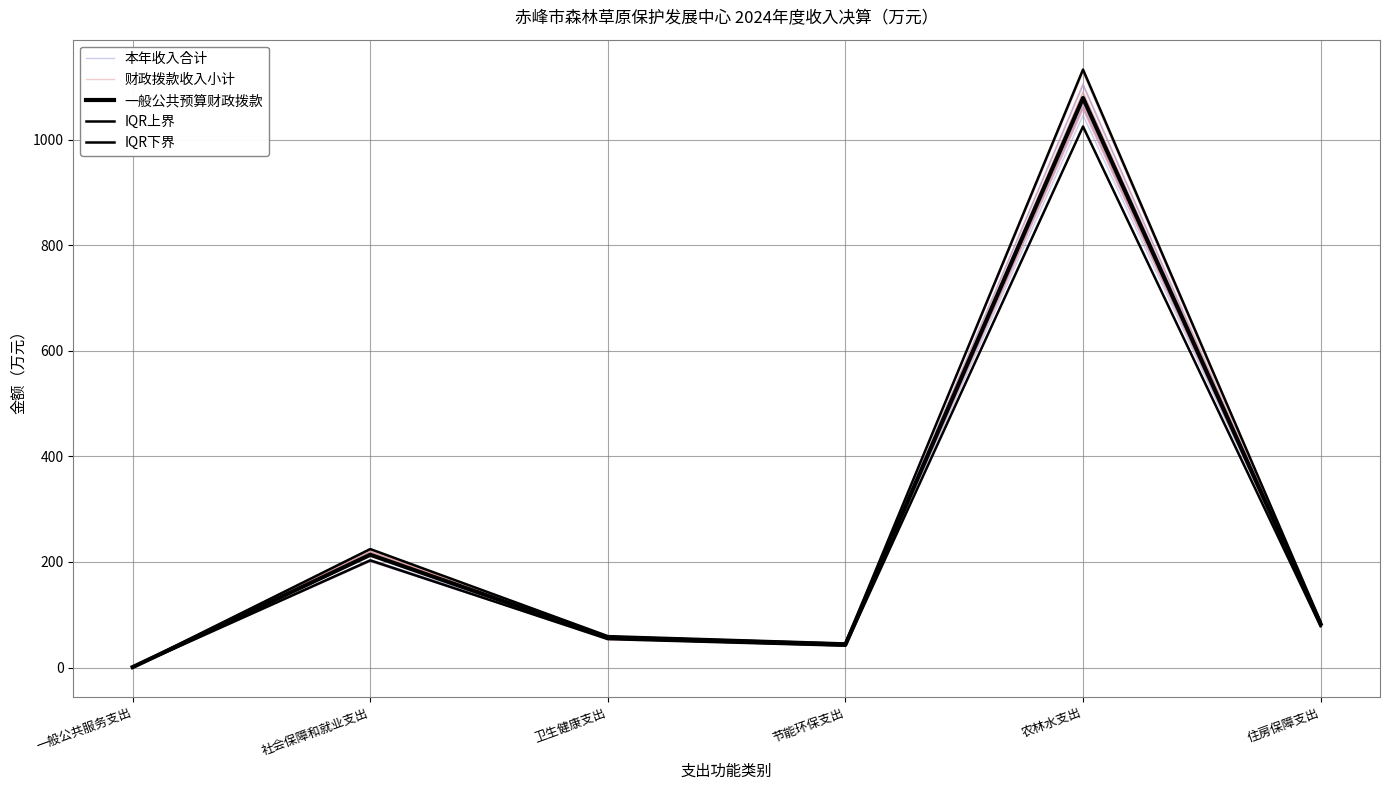

What is the difference between the IQR下界 values at 社会保障和就业支出 and 农林水支出?

822.3